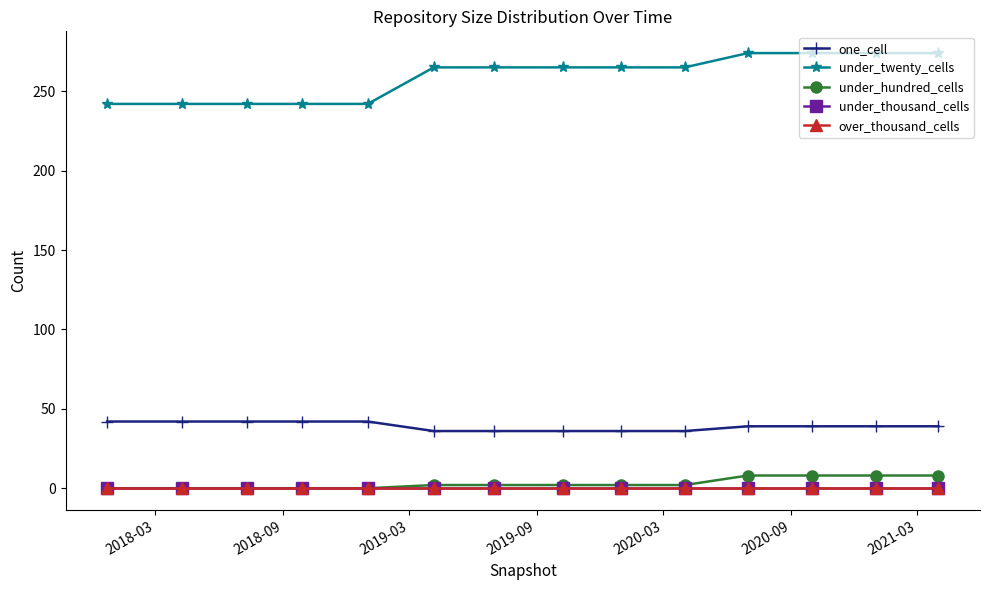

How many lines are shown in the chart?

5